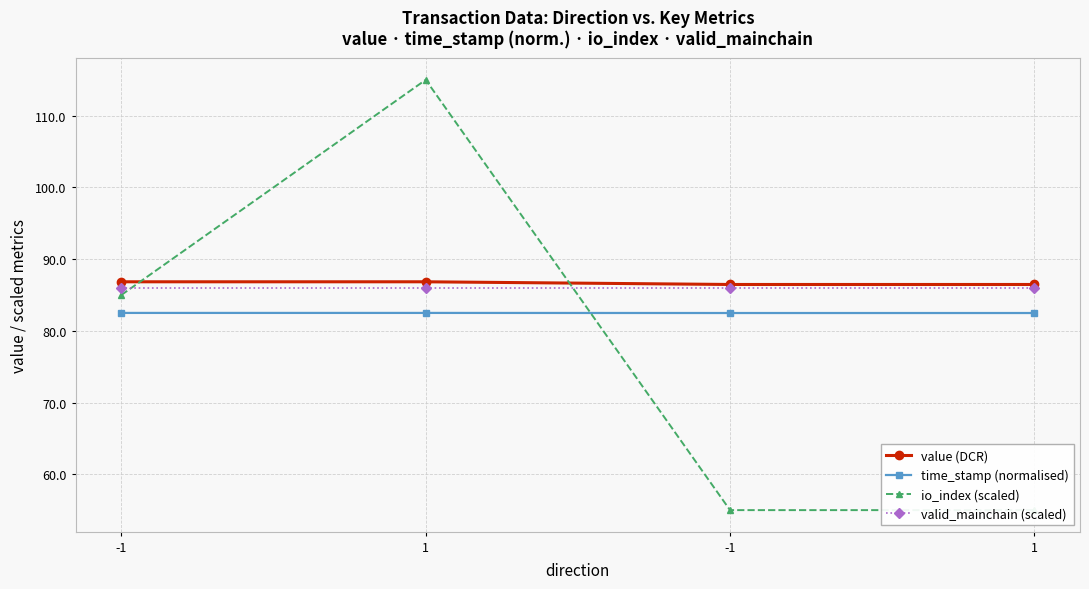

What are all the series names shown in the legend?

value (DCR), time_stamp (normalised), io_index (scaled), valid_mainchain (scaled)